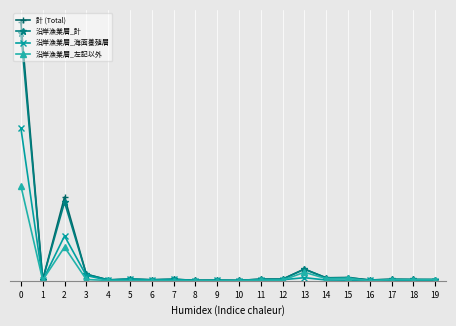

After their last crossing, which series has the higher values: 沿岸漁業層_左記以外 or 沿岸漁業層_海面養殖層?

沿岸漁業層_左記以外